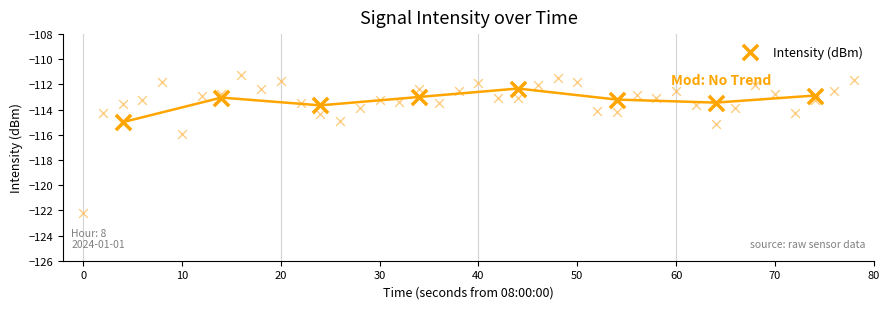

Which has a higher value, 30 or 10?

30